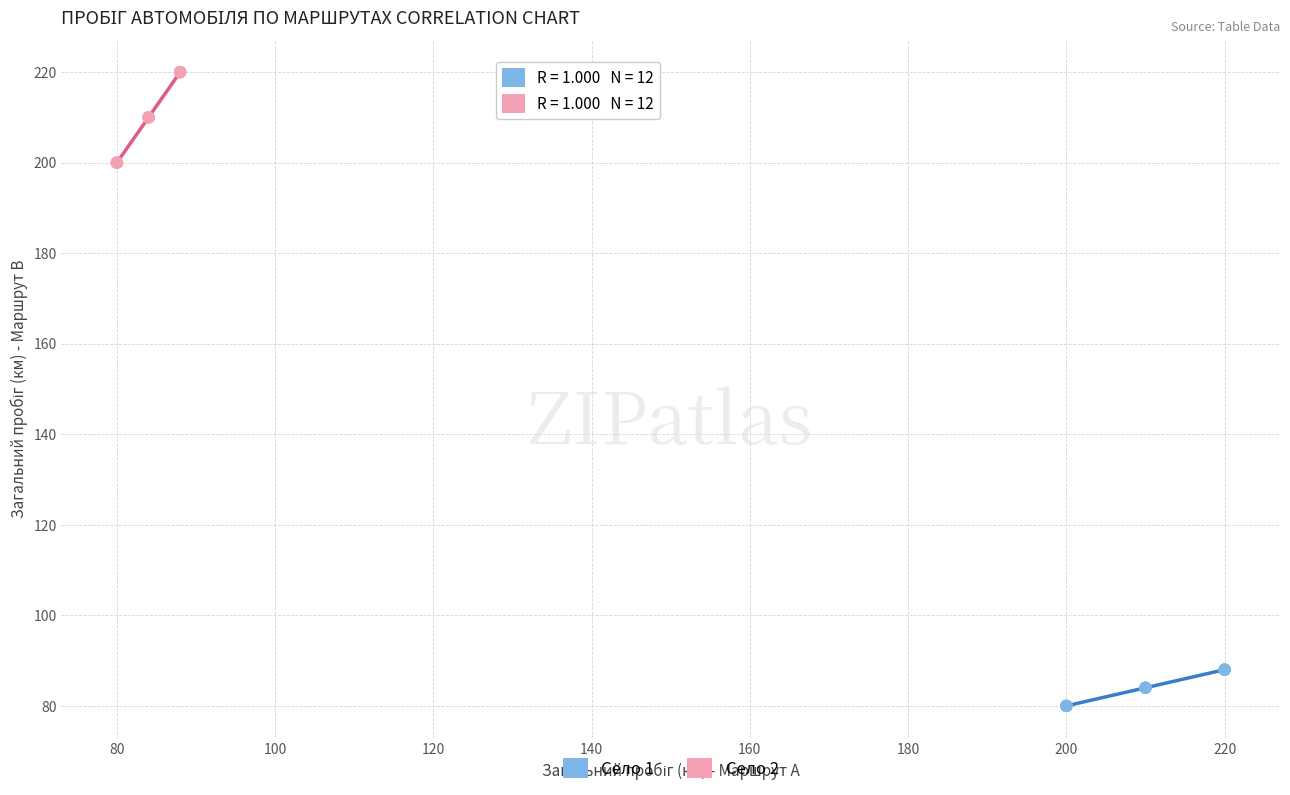

Which series contains the highest Y value?

Село 2